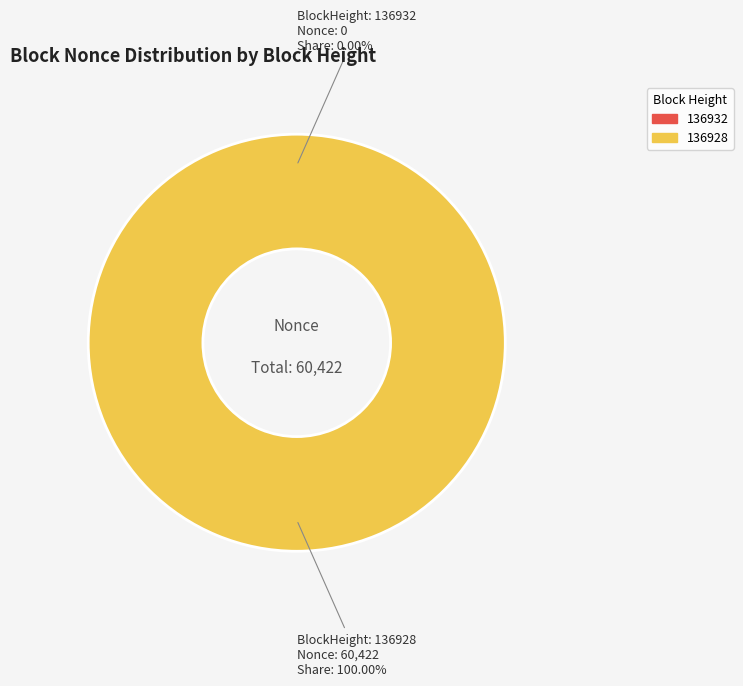

How much of the chart is everything except 136932?

100.0%